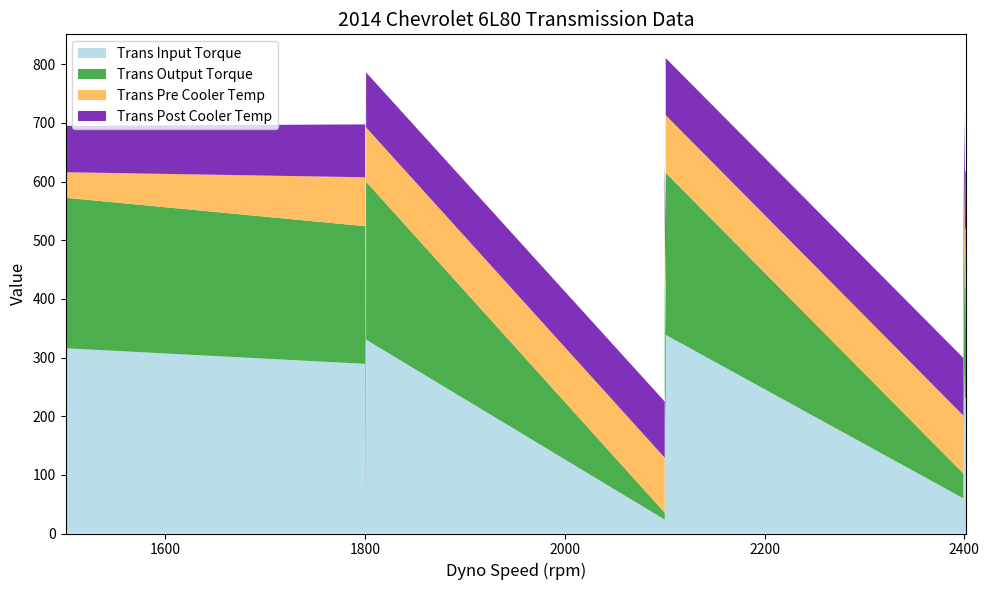

Reading right to left, extract all data points from this chart.

Trans Input Torque: 329.6	282.8	232.5	231.7	187.4	187.1	138.7	60.0	28.2	338.7	317.1	243.6	242.0	184.5	132.6	51.3	23.7	330.5	329.5	292.6	289.2	267.7	265.2	209.1	163.2	140.5	96.7	63.0	20.9	315.8	315.6	252.7	252.1	159.7	72.0	20.8
Trans Output Torque: 268.6	229.7	187.7	186.5	149.7	148.9	108.8	42.5	15.8	276.3	258.5	196.6	195.5	146.9	103.4	35.0	11.8	269.2	268.3	237.3	234.7	216.1	214.5	167.0	128.4	109.3	72.9	44.4	9.0	256.4	256.4	203.3	203.1	125.3	51.8	8.3
Trans Pre Cooler Temp: 101.5	100.9	100.0	100.3	99.3	99.6	98.9	98.7	98.6	98.3	97.5	96.6	96.1	95.6	95.1	94.3	93.9	92.7	91.3	88.3	83.4	71.5	66.9	63.0	39.8	38.6	40.4	41.0	41.4	43.7	59.5	31.0	31.8	31.5	31.5	31.4
Trans Post Cooler Temp: 100.0	99.4	98.3	98.5	97.7	98.6	99.0	98.2	98.1	97.2	96.7	96.0	96.3	96.7	95.6	94.5	95.7	93.7	93.8	93.9	90.1	80.0	79.0	83.0	82.2	56.0	50.7	50.9	51.5	79.1	80.5	55.2	33.1	32.3	32.3	32.3